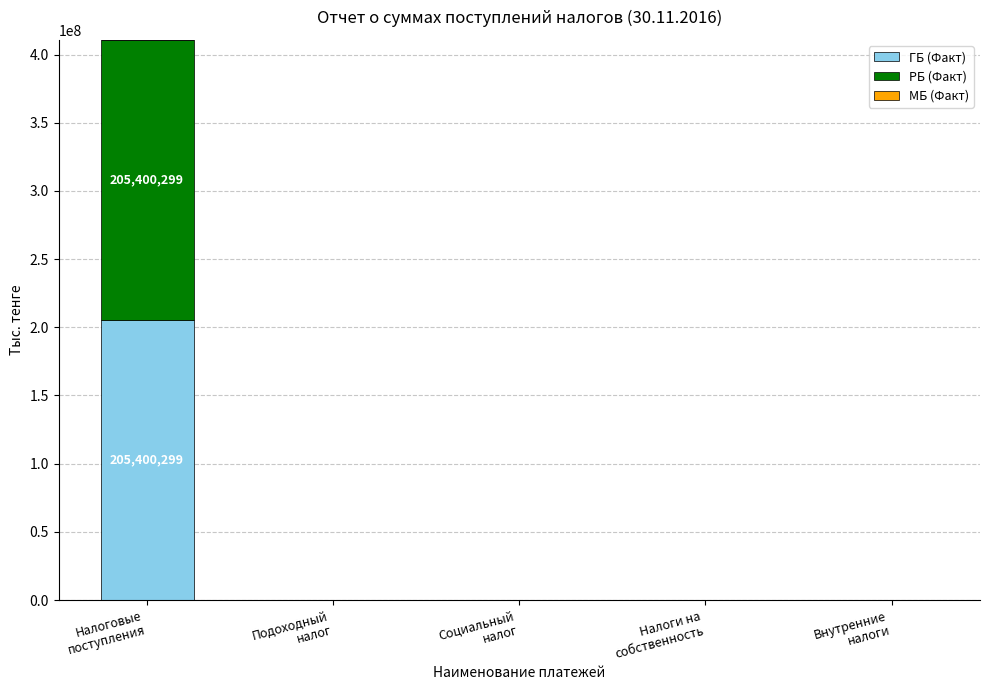

What is the maximum value for ГБ (Факт)?

205400299